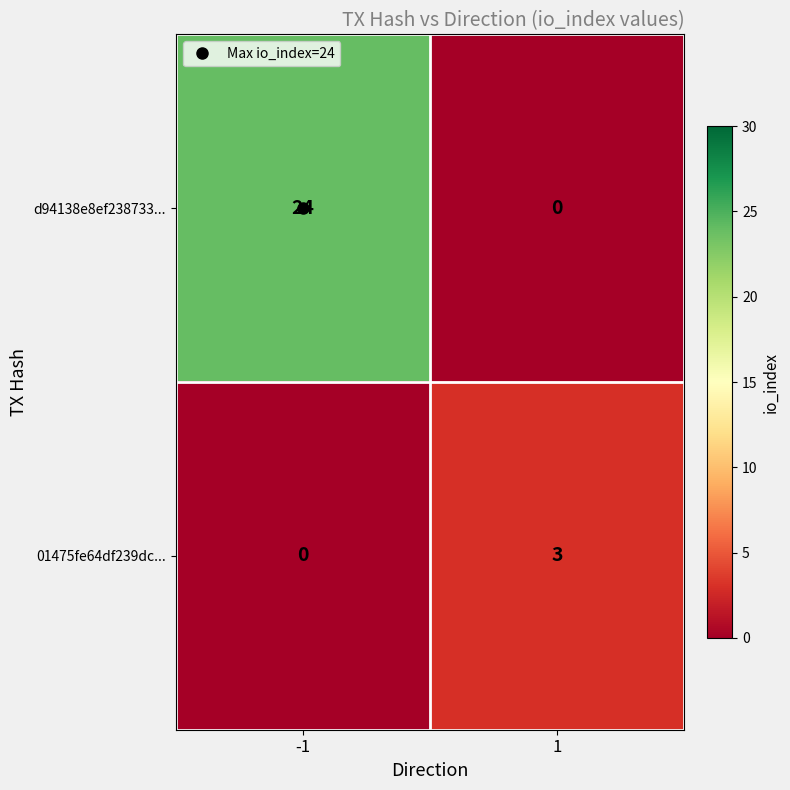

Rank the series by their maximum value, from highest to lowest.

d94138e8ef238733..., 01475fe64df239dc...